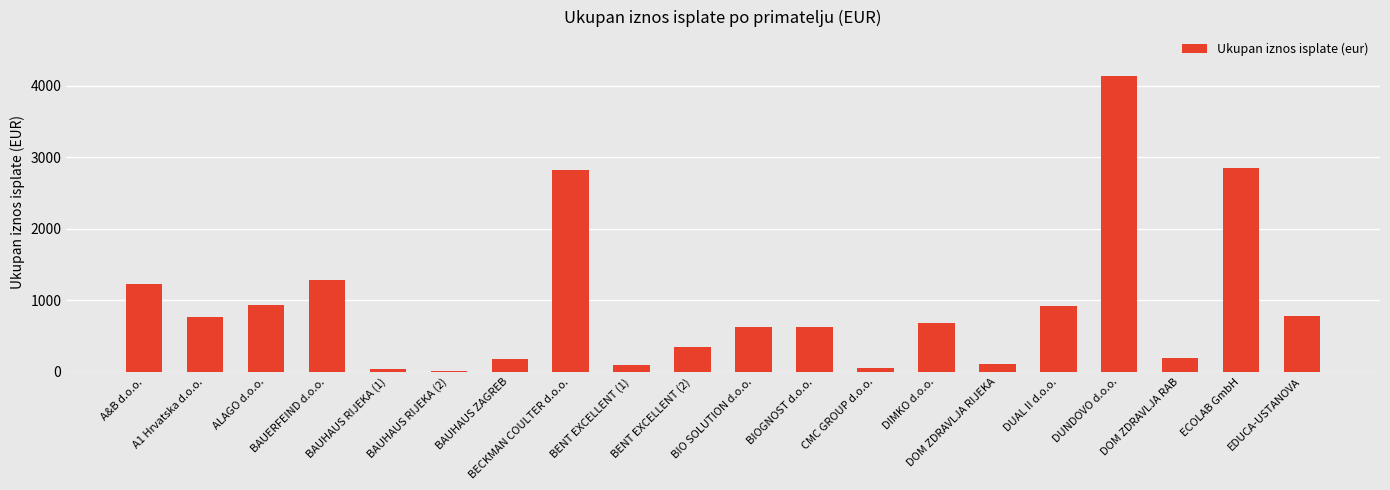

At which category does the chart reach its peak across all series?

DUNDOVO d.o.o.